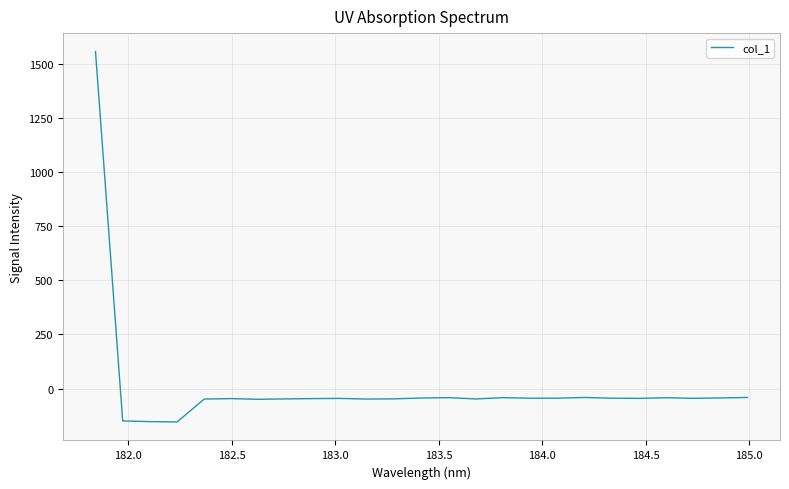

What is the difference between the maximum and minimum values?

1712.2